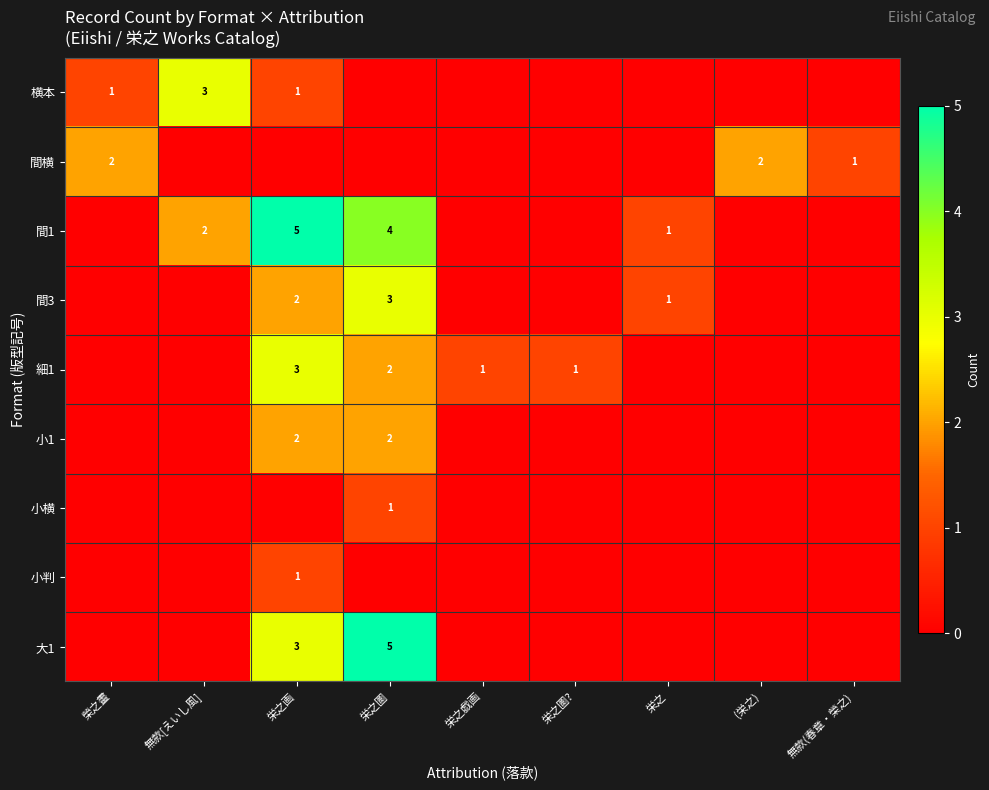

The value of 間3 at 栄之画 is 1. True or false?

False